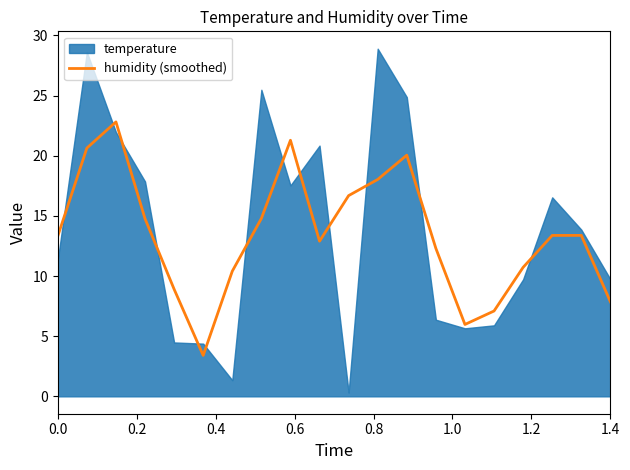

What is the lowest value of the humidity (smoothed) series?

3.4